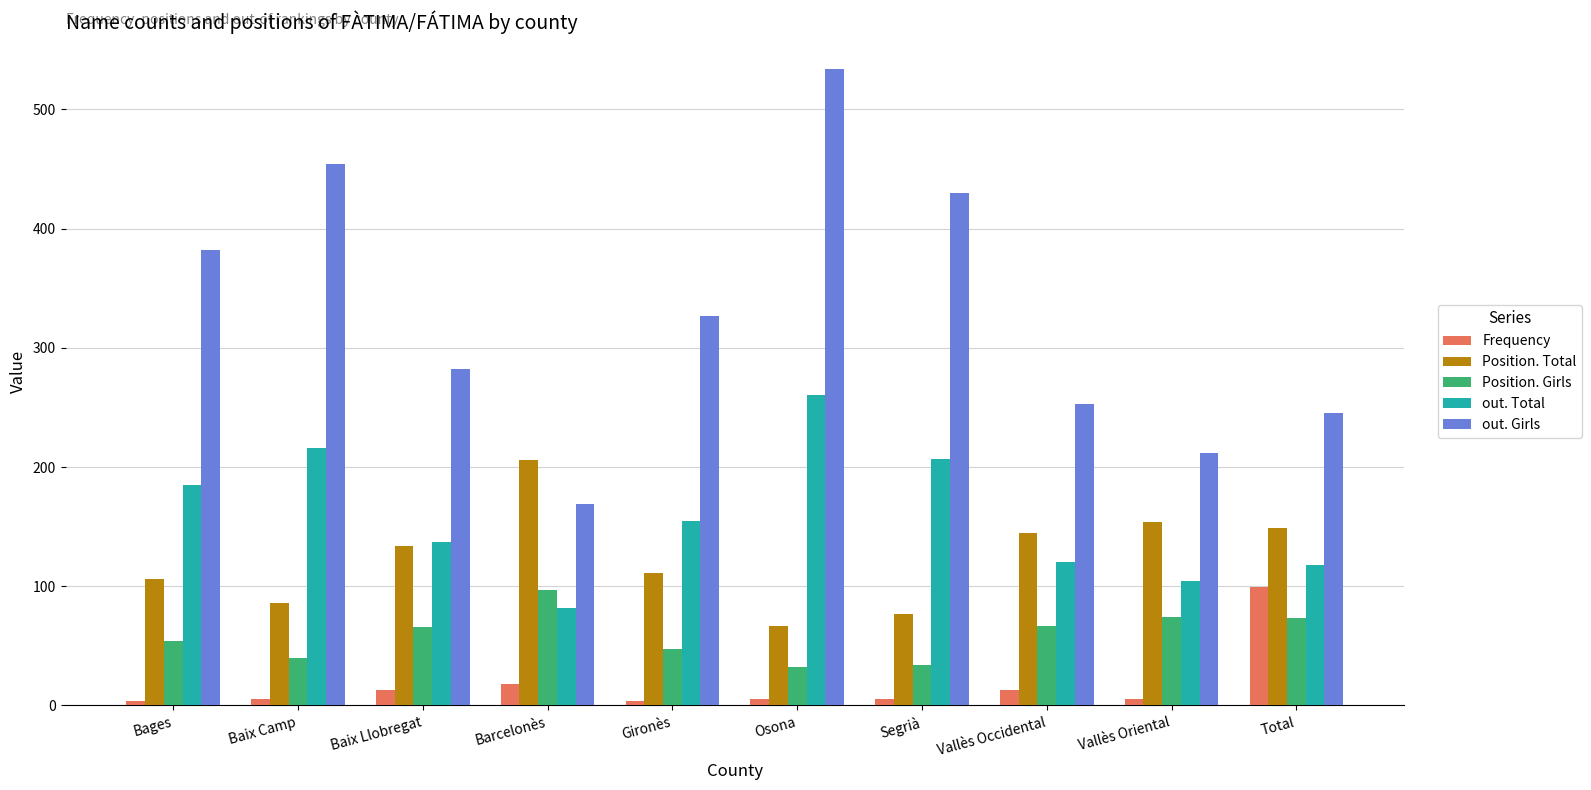

At which category does the chart reach its peak across all series?

Osona